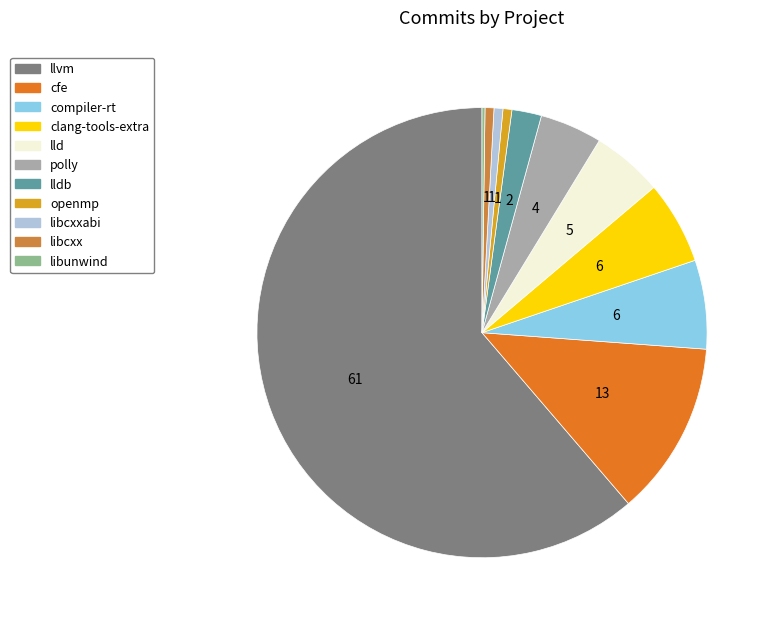

Which slice is the largest?

llvm